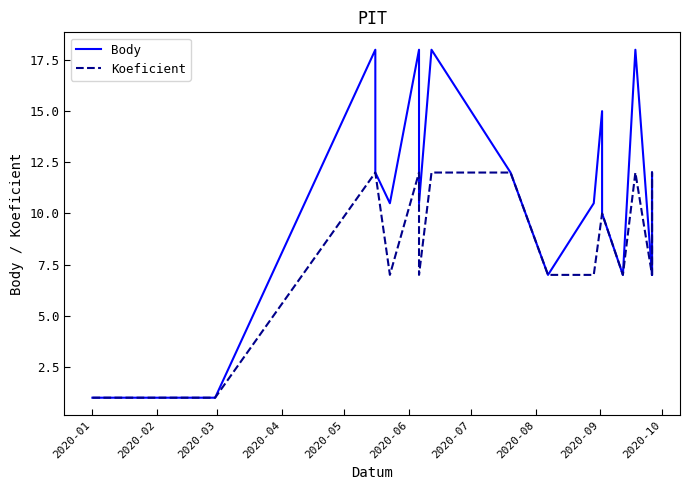

What is the minimum value for Body?

1.0